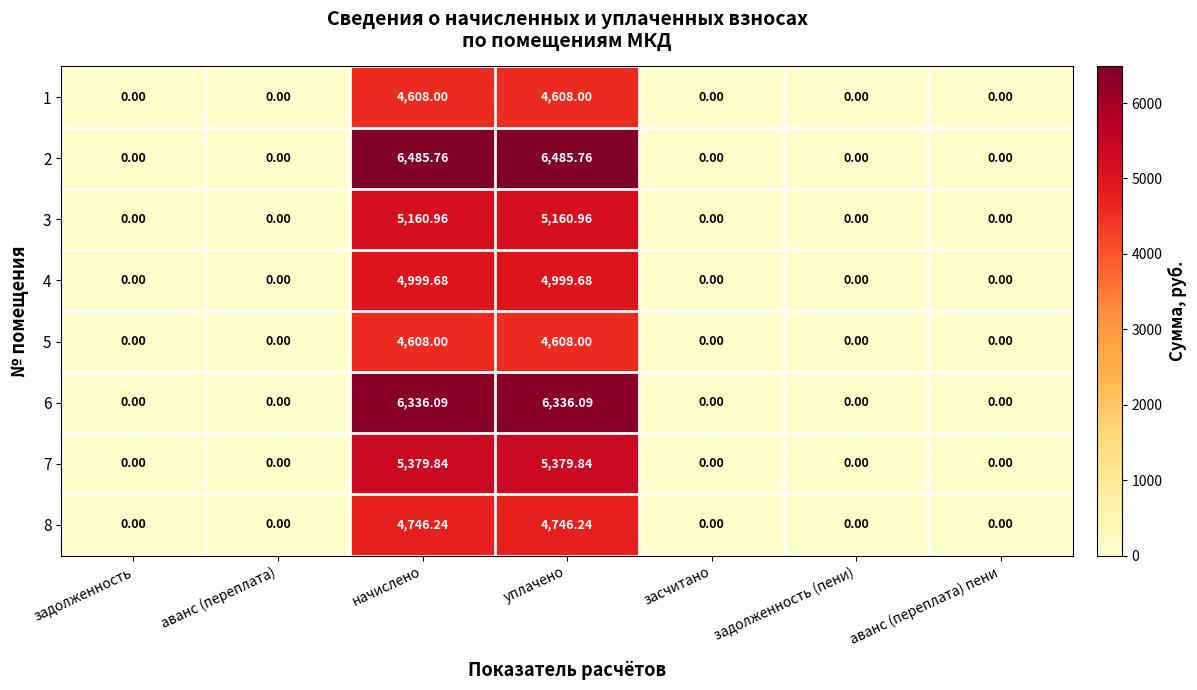

What is the spread (max minus min) of values at начислено?

1877.8